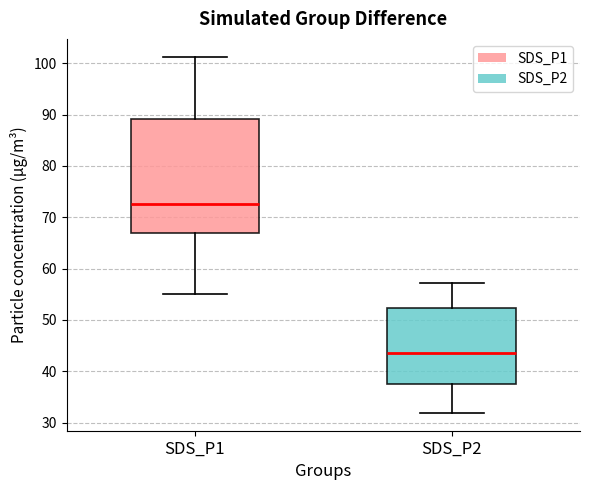

Reading left to right, transcribe this box plot: for each box, give where its median line is, the range the box spans, and where its two whiskers end, as read against the y-axis. The values are not printed on the chart, so give them approximately, as read against the axis.

SDS_P1: median 73, box 67 to 89, whiskers 55 to 101
SDS_P2: median 44, box 38 to 52, whiskers 32 to 57